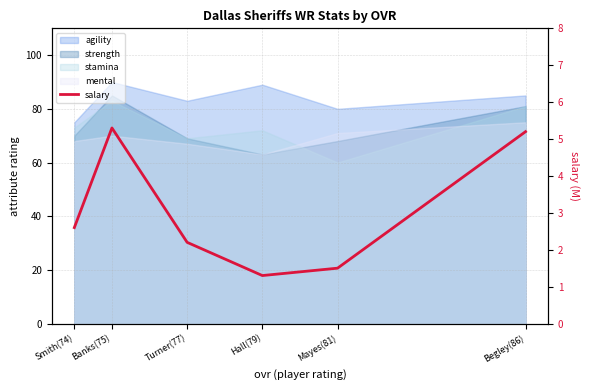

Approximately how many times larger is the value at Begley(86) compared to Mayes(81)?

3.5